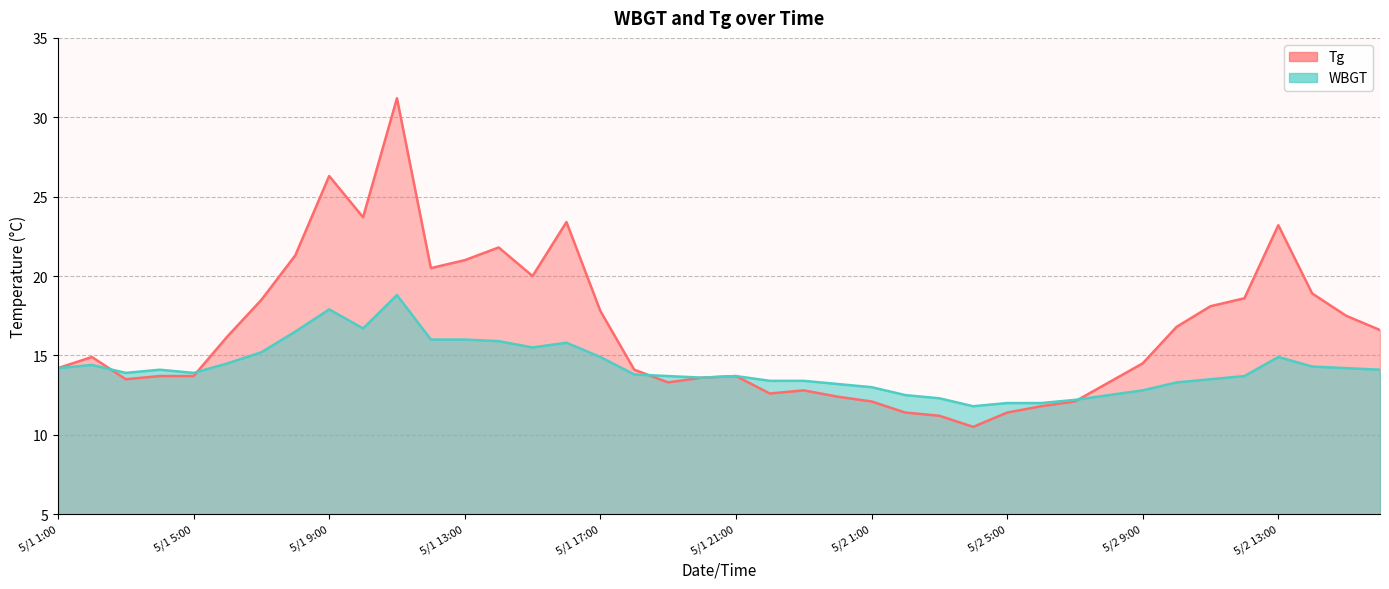

Is it true that Tg equals 23.2 at 5/2 13:00?

True